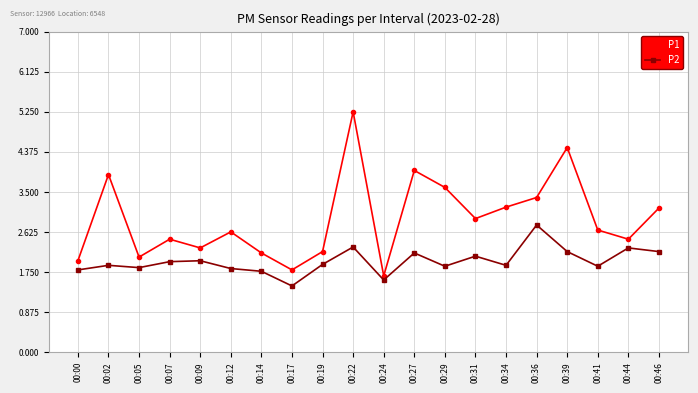

True or false: P1 has a value of 3.7 at 00:19.

False